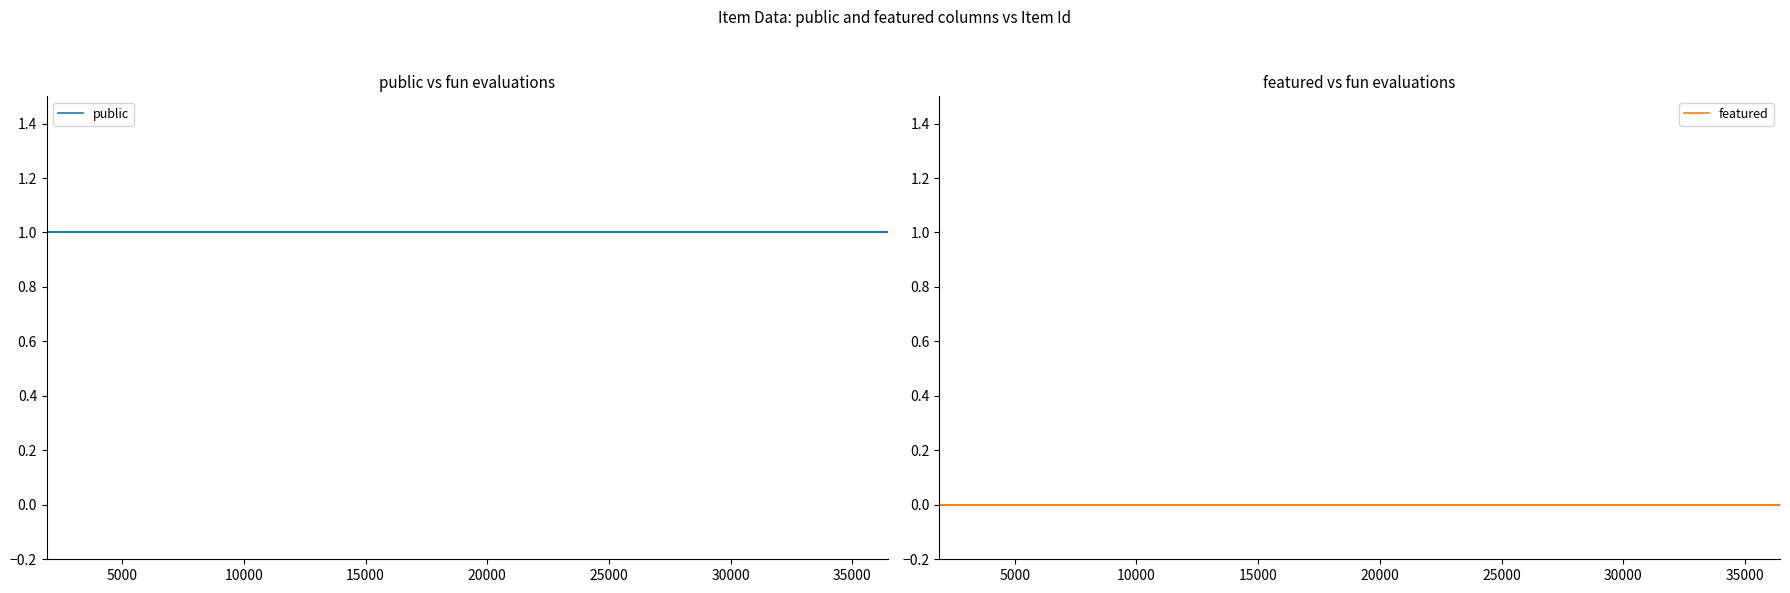

Rank the series by their average value, from lowest to highest.

featured, public